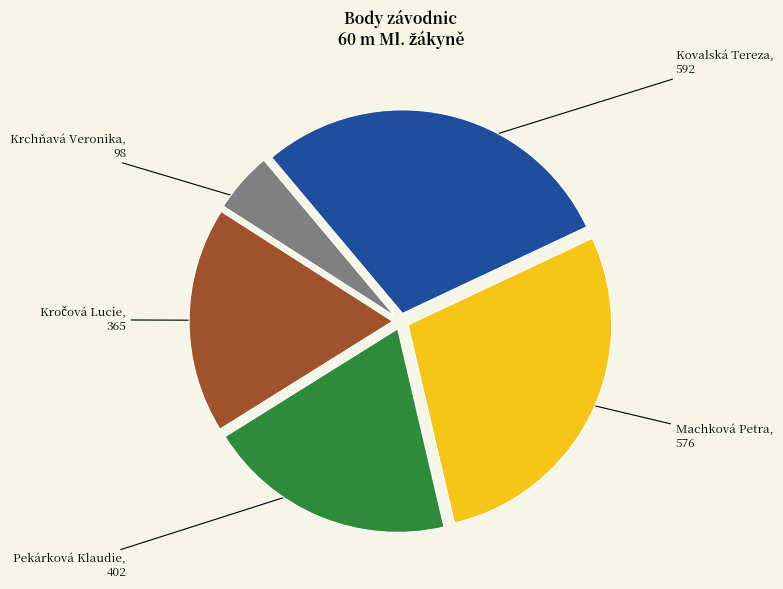

Which category has the smallest portion of the pie?

Krchňavá Veronika